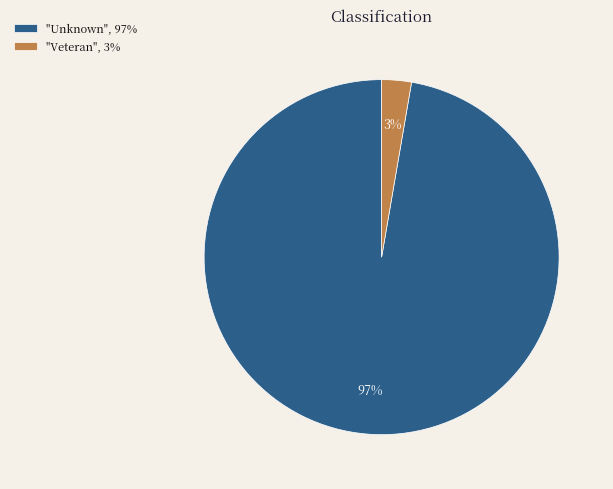

Is there any slice that represents more than half of the pie?

Yes